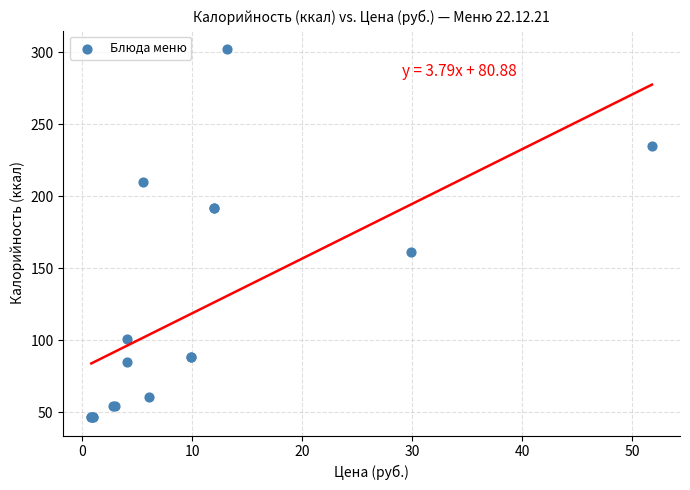

What Y value in the scatter plot is closest to 174?

161.0